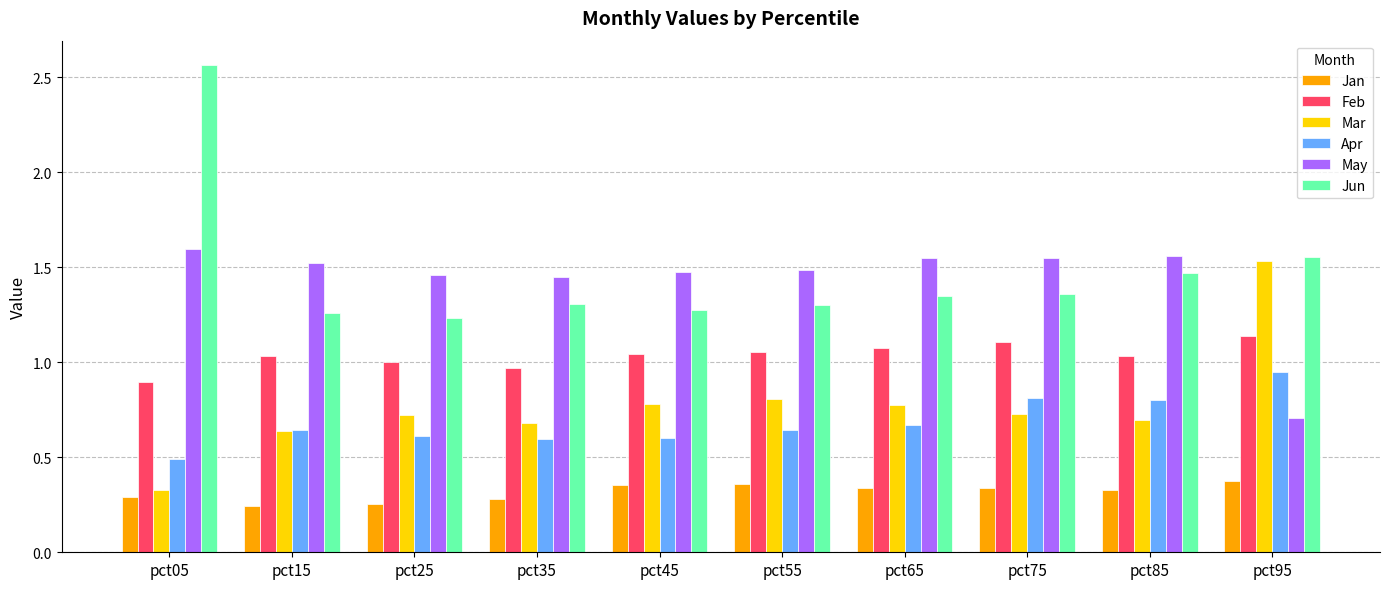

How many groups of bars are there?

10